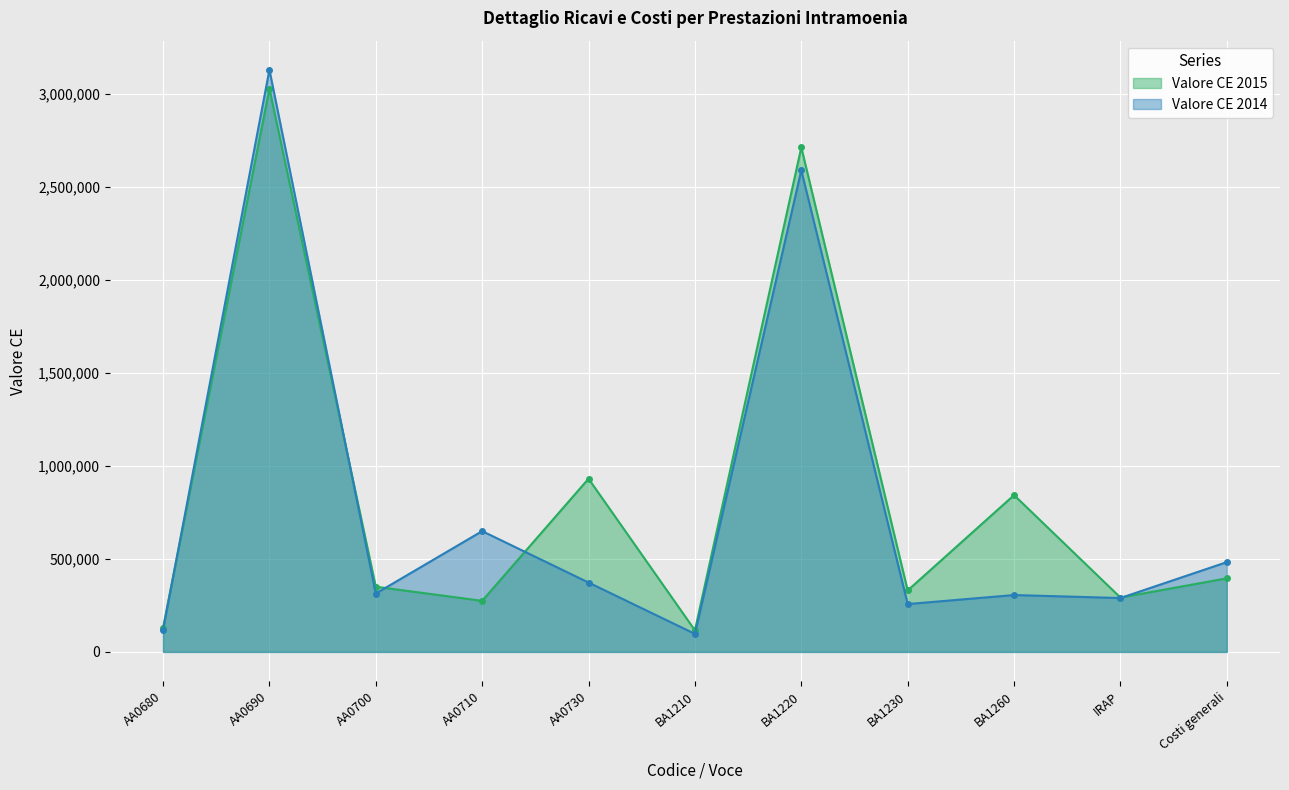

How many categories are shown in the chart?

11